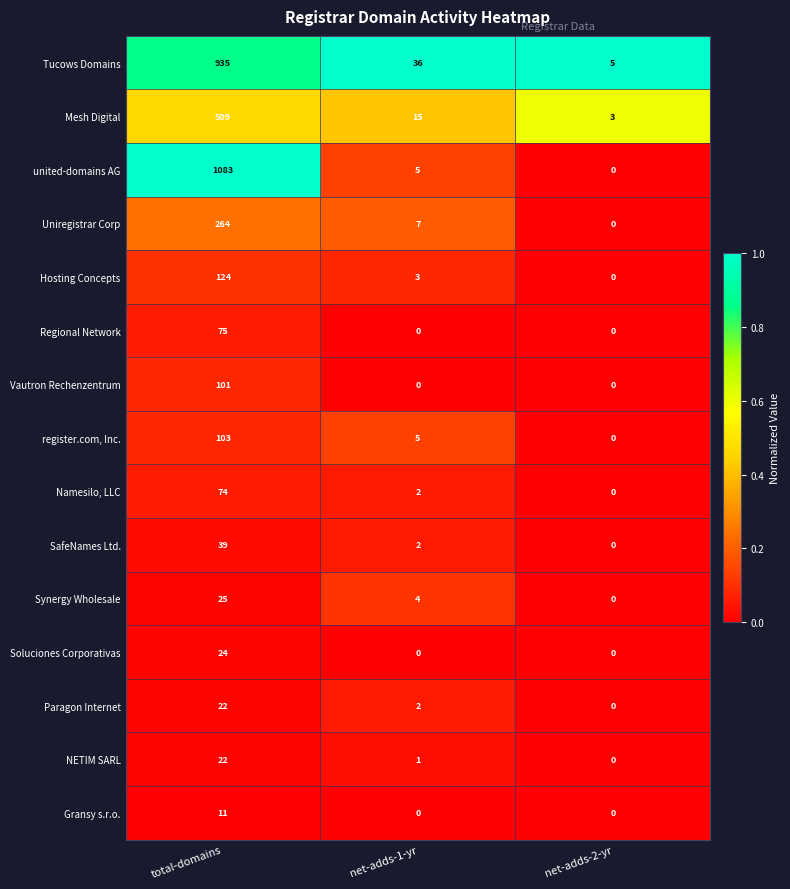

Which series changed the most between net-adds-1-yr and net-adds-2-yr?

Tucows Domains